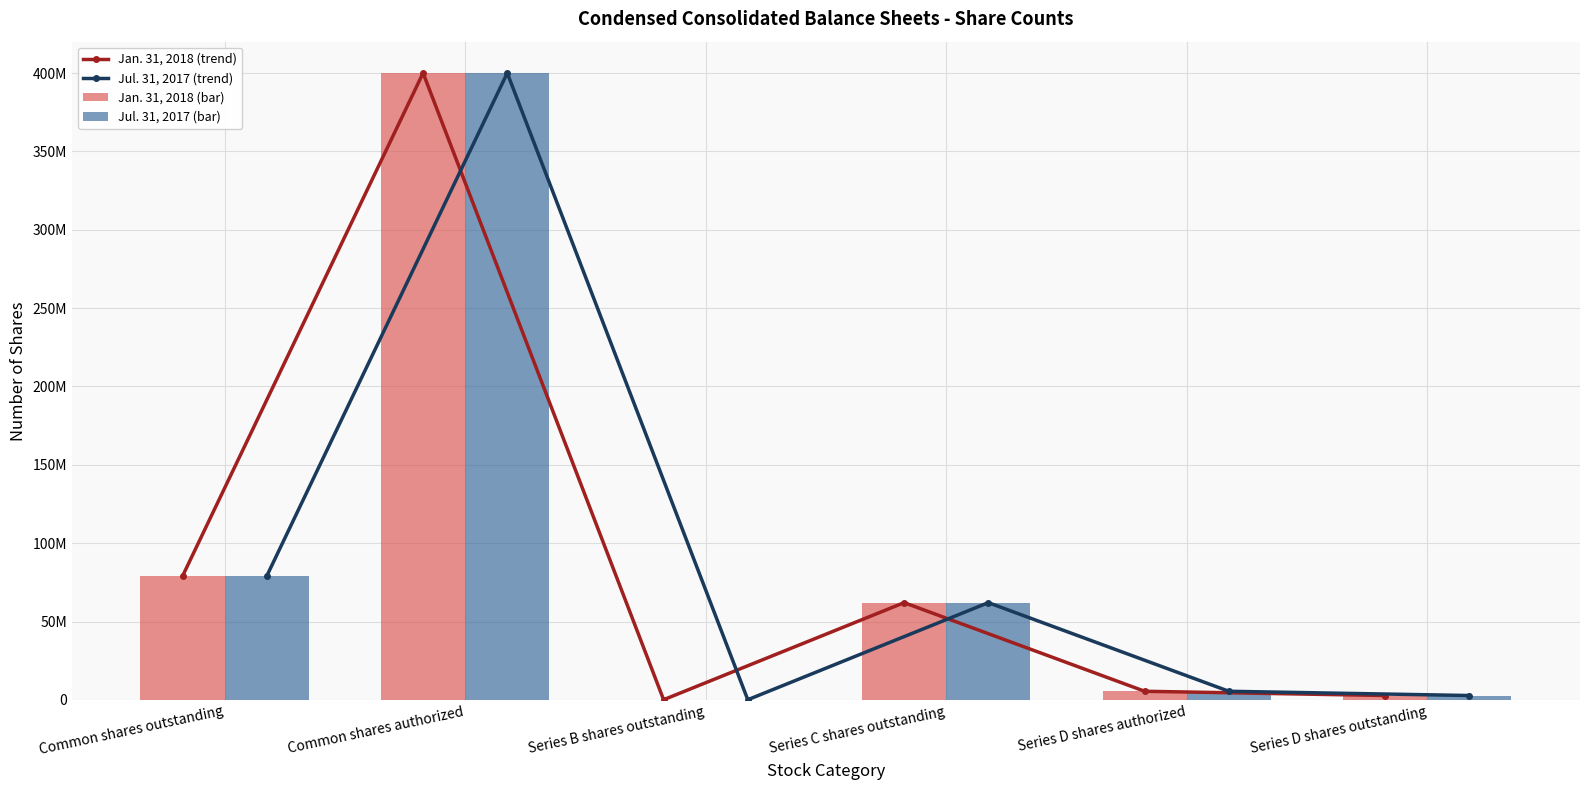

How many groups of bars are there?

6